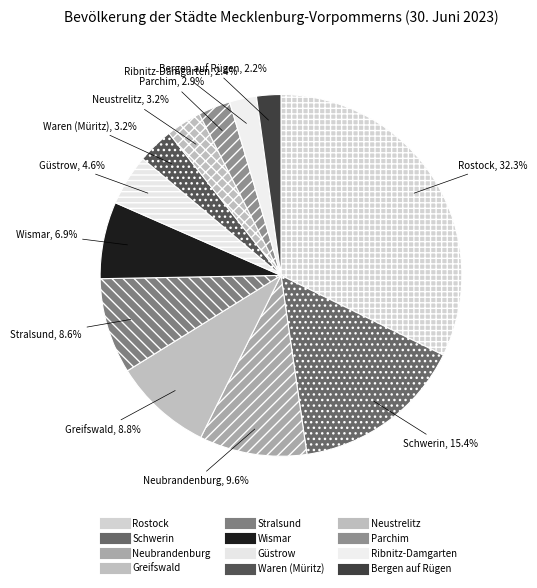

To the nearest percent, what is the average slice percentage?

8%